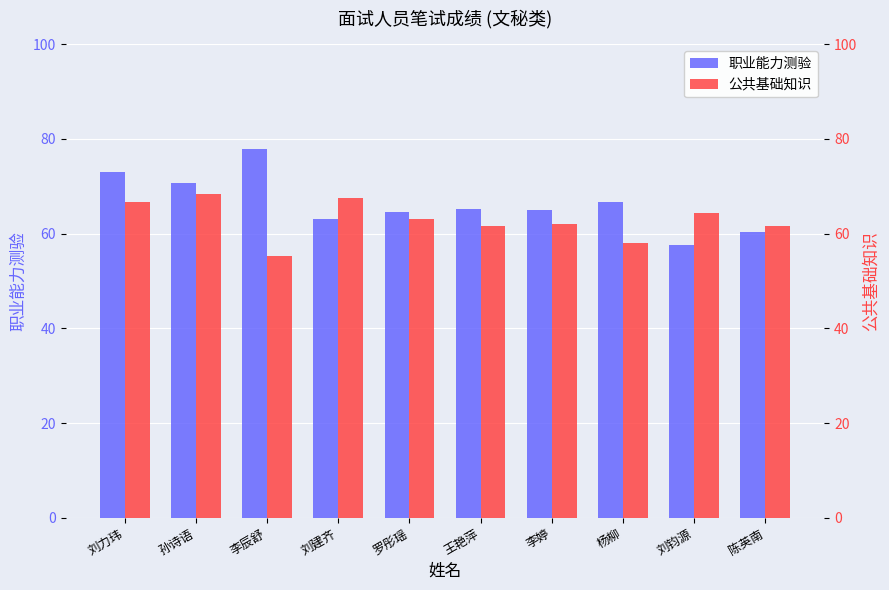

Reading left to right, what are all the values shown in this chart?

职业能力测验: 刘力玮=73.1	孙诗语=70.8	李辰舒=77.9	刘建齐=63.1	罗彤瑶=64.6	王艳萍=65.3	李婷=64.9	杨柳=66.7	刘钧源=57.5	陈英南=60.3
公共基础知识: 刘力玮=66.7	孙诗语=68.3	李辰舒=55.2	刘建齐=67.6	罗彤瑶=63.1	王艳萍=61.7	李婷=62.0	杨柳=58.0	刘钧源=64.4	陈英南=61.6